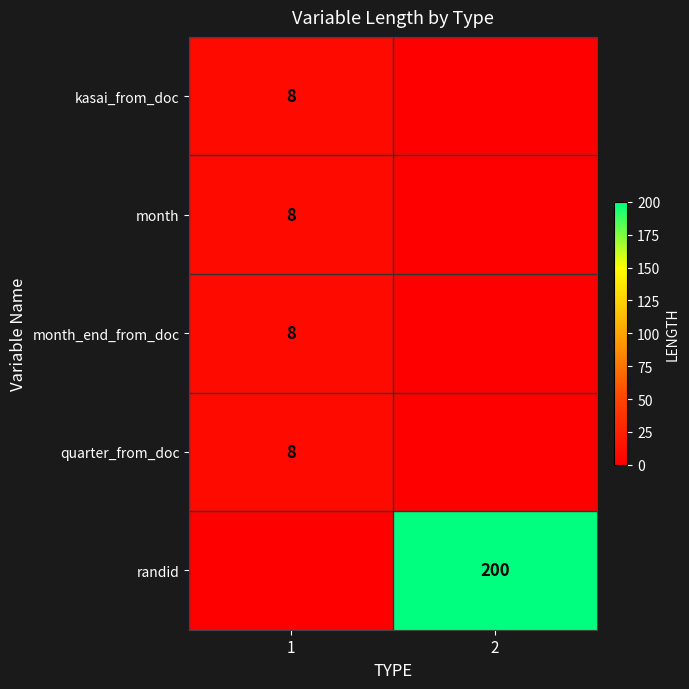

Is the value of randid at 2 greater than the value of month_end_from_doc at 1?

Yes